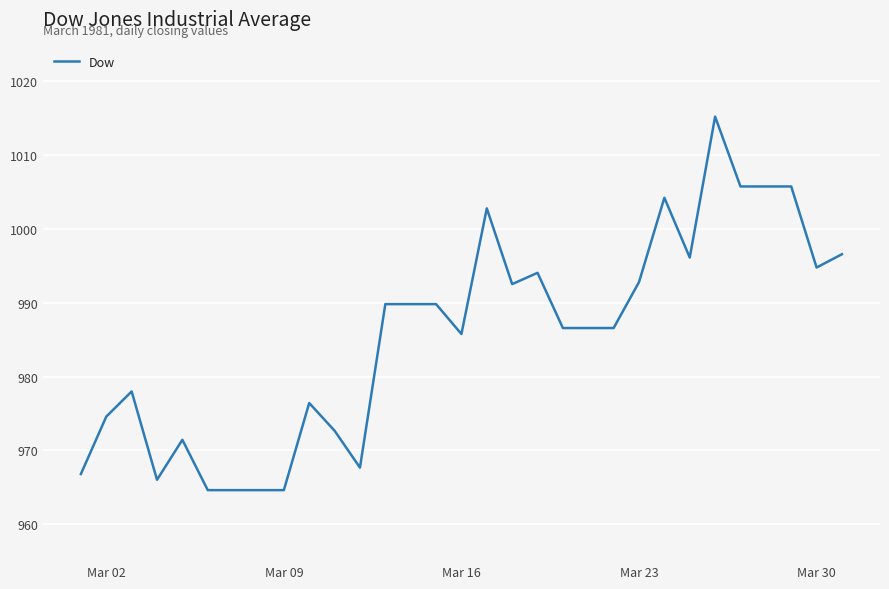

What is the difference between the maximum and minimum values?

50.6